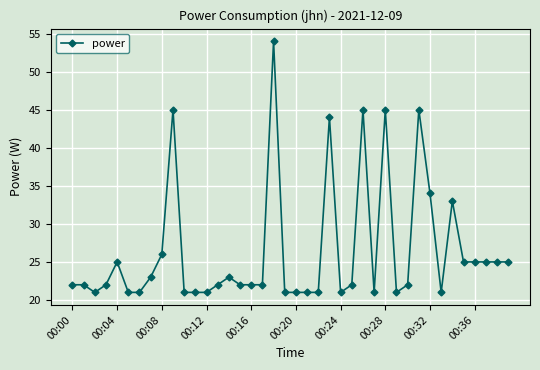

What is the sum of all values?

1059